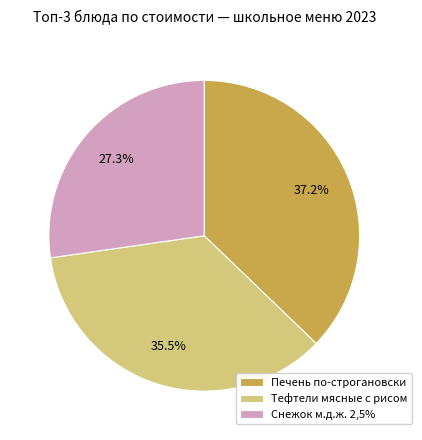

Which has a higher value, Снежок м.д.ж. 2,5% or Тефтели мясные с рисом?

Тефтели мясные с рисом